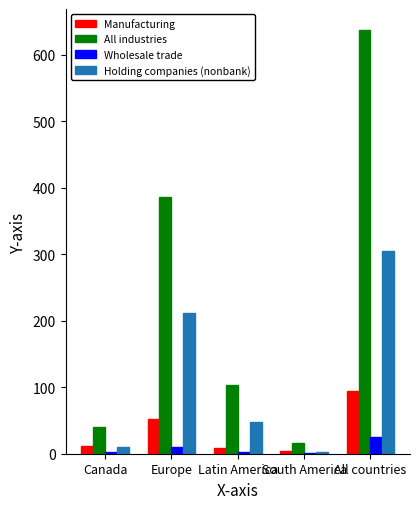

Which series has the largest total across all categories?

All industries